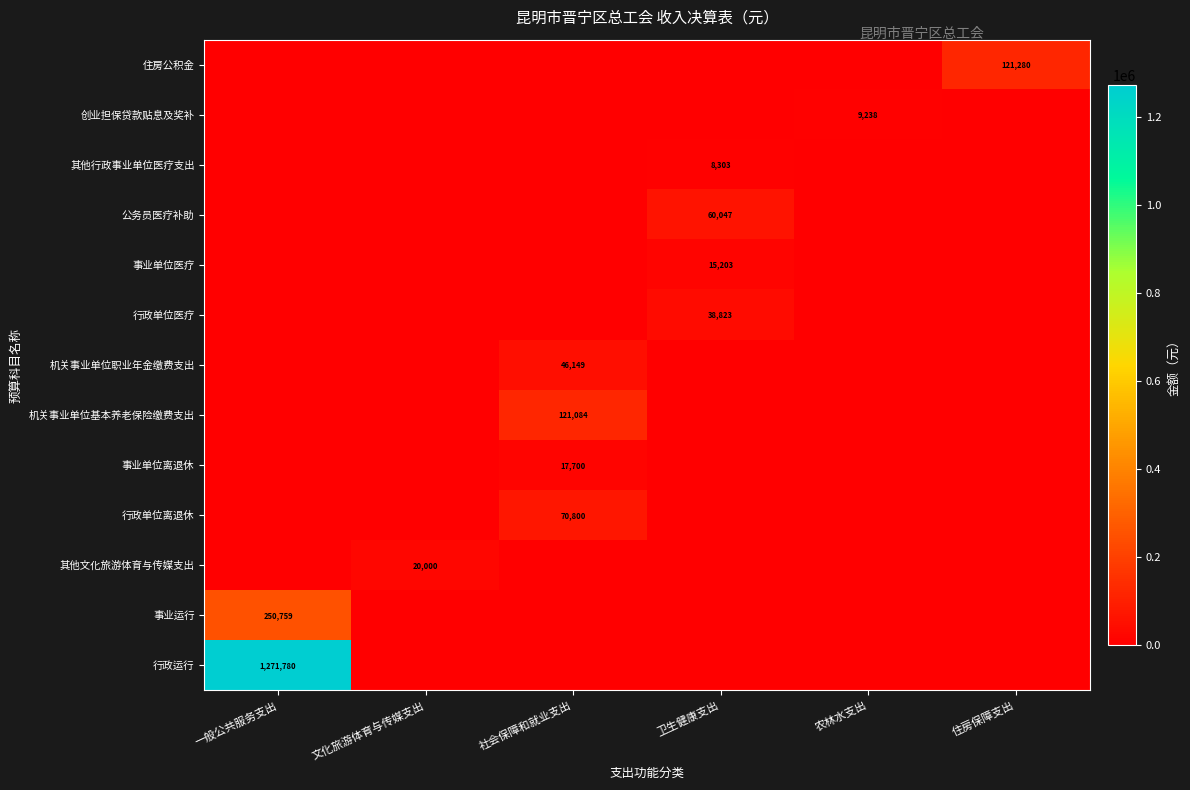

The 行政单位医疗 series shows 17546 at 卫生健康支出. True or false?

False